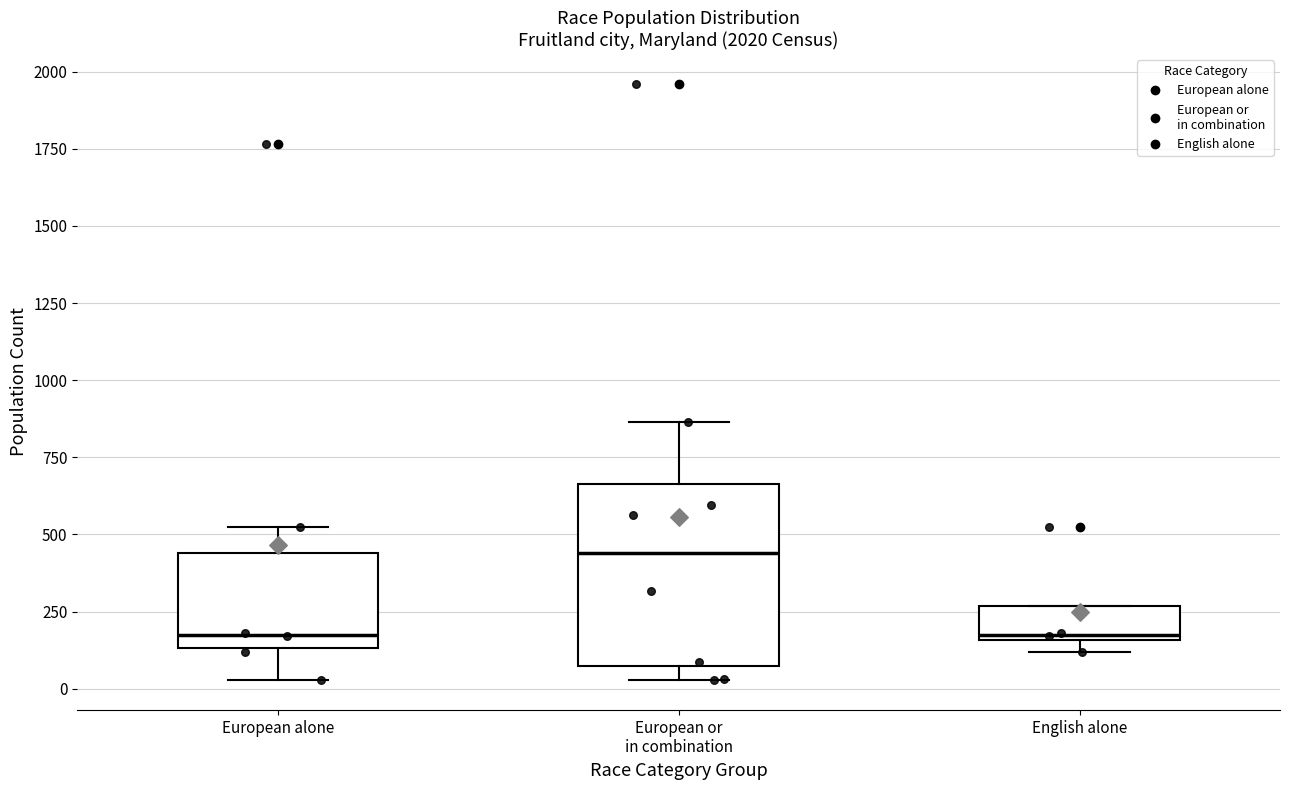

Reading left to right, transcribe this box plot: for each box, give where its median line is, the range the box spans, and where its two whiskers end, as read against the y-axis. The values are not printed on the chart, so give them approximately, as read against the axis.

European alone: median 200, box 150 to 450, whiskers 50 to 550
European or in combination: median 450, box 50 to 650, whiskers 50 (just below the box's lower edge) to 850
English alone: median 200, box 150 to 250, whiskers 100 to 250